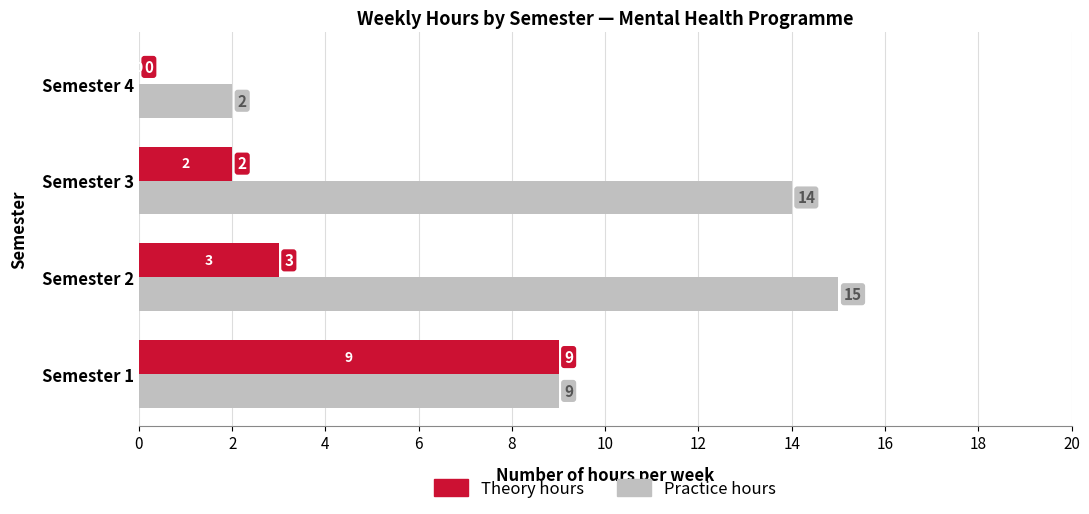

Where is Theory hours nearest to the value 4?

Semester 2